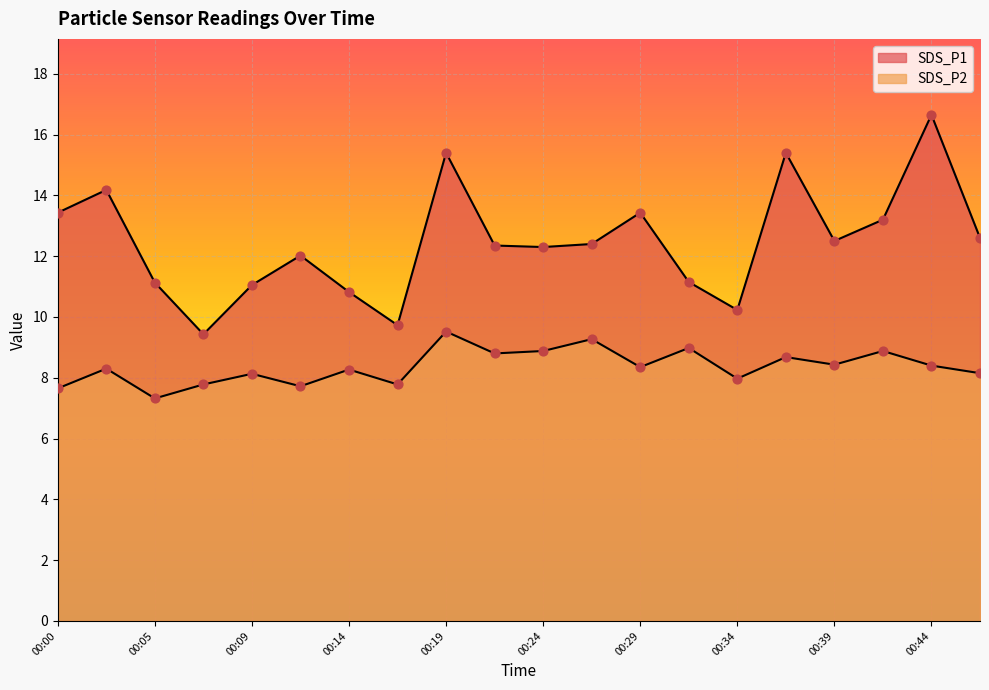

Which series reaches the minimum Y coordinate?

SDS_P2